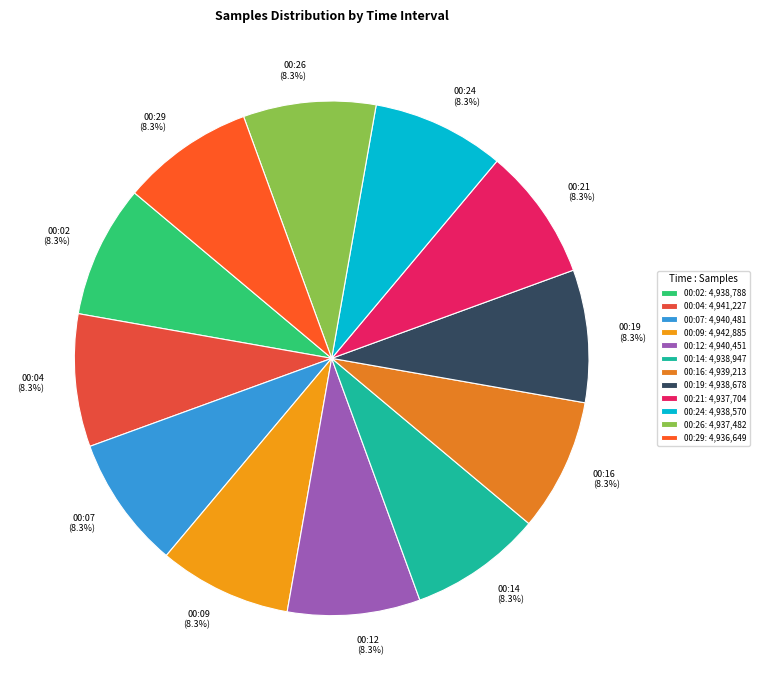

Combined, do 00:14 and 00:04 account for over 50%?

No